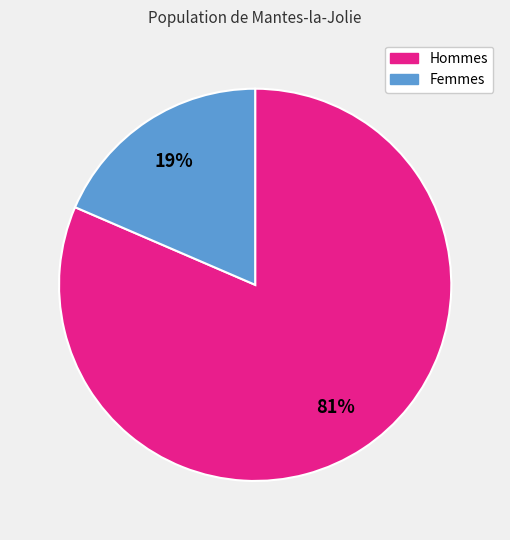

Is there any slice that represents more than half of the pie?

Yes